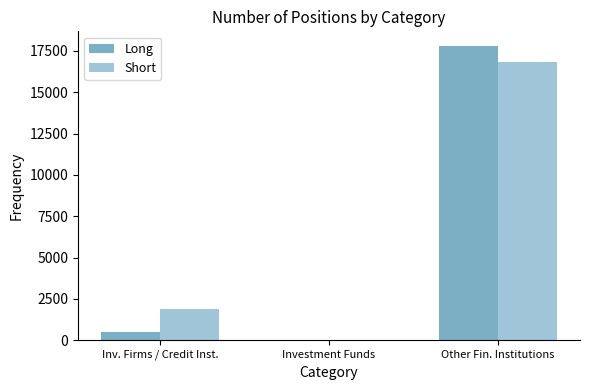

What is the difference between the Short values at Other Fin. Institutions and Inv. Firms / Credit Inst.?

14962